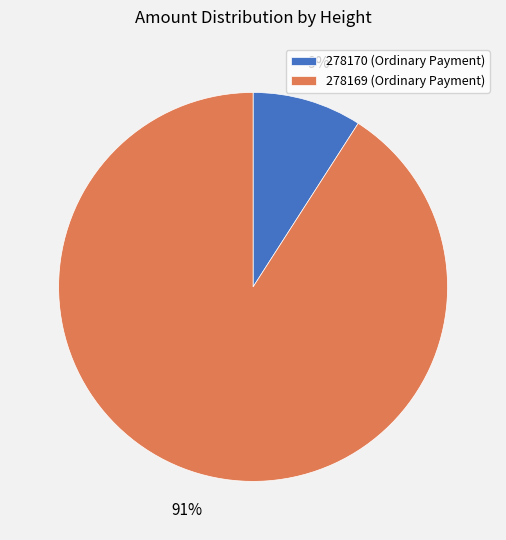

Which has a higher value, 278170 (Ordinary Payment) or 278169 (Ordinary Payment)?

278169 (Ordinary Payment)